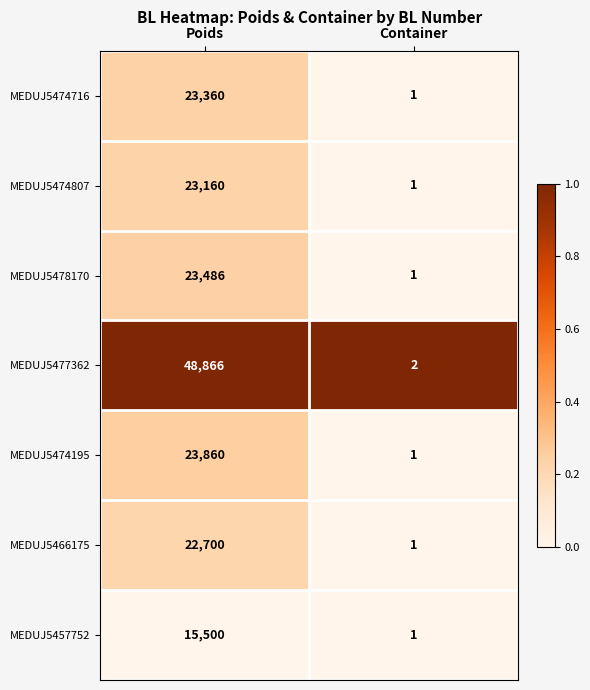

Which series has the widest spread of values?

MEDUJ5477362